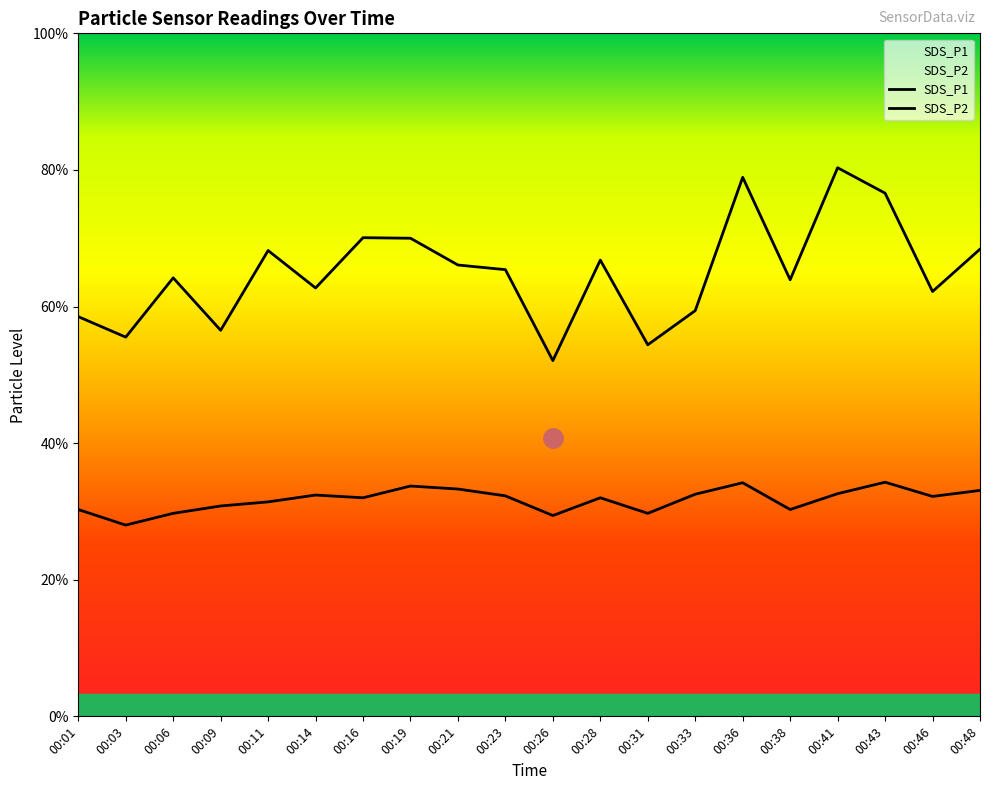

What is the difference between the SDS_P2 values at 00:41 and 00:14?

0.1